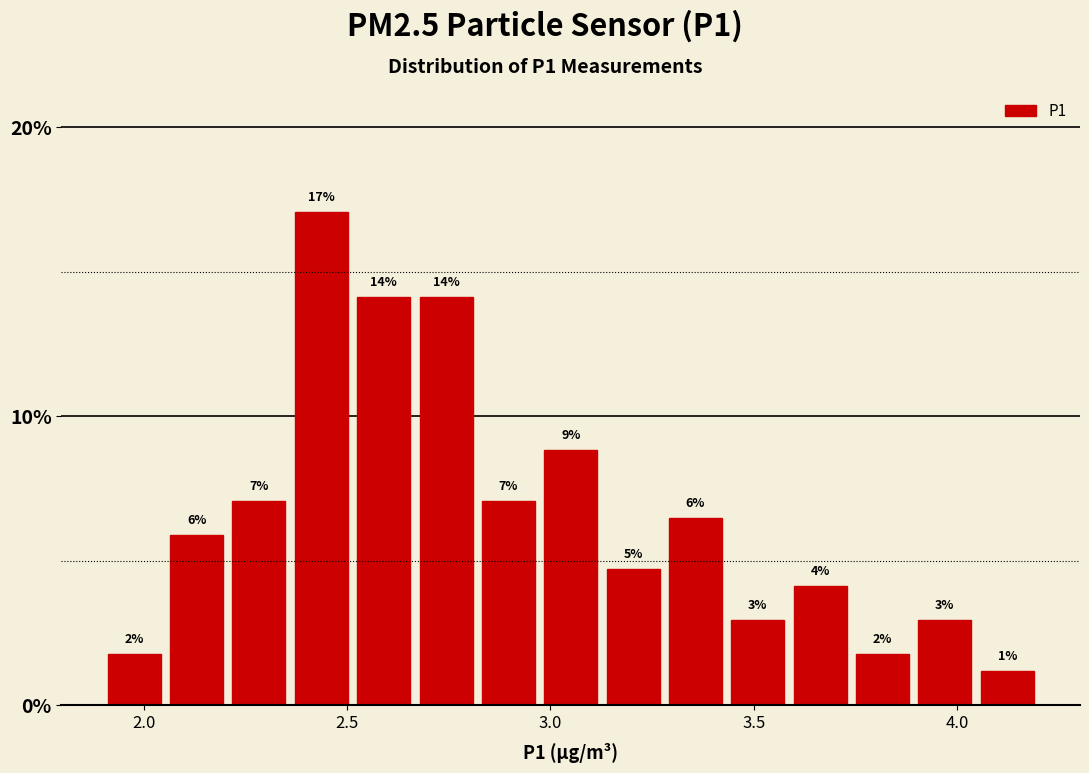

Around what value on the x-axis is the tallest bar? Give the approximate position of its centre, as read against the axis.

2.45